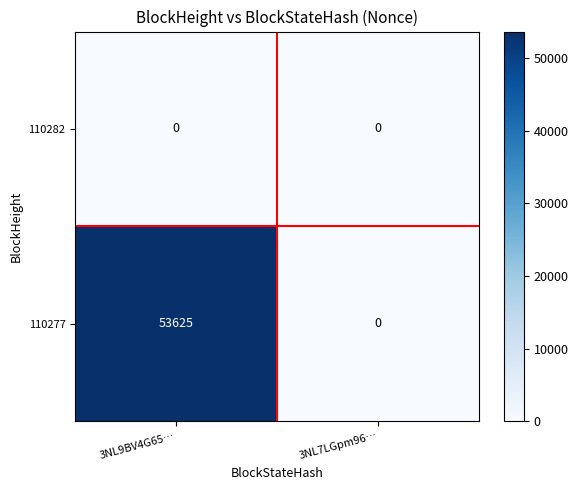

What value does the 110277 series have at 3NL9BV4G65…, to the nearest 100?

53600